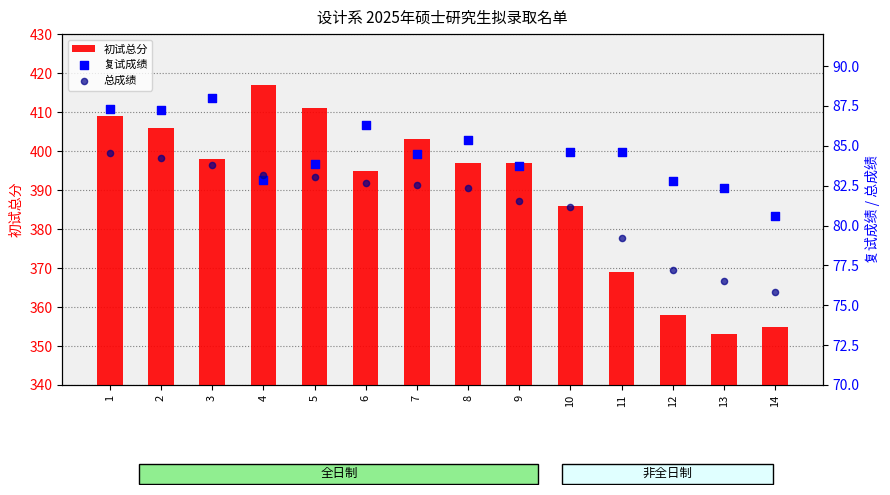

Is the value of 复试成绩 at 6 greater than the value of 初试总分 at 7?

No